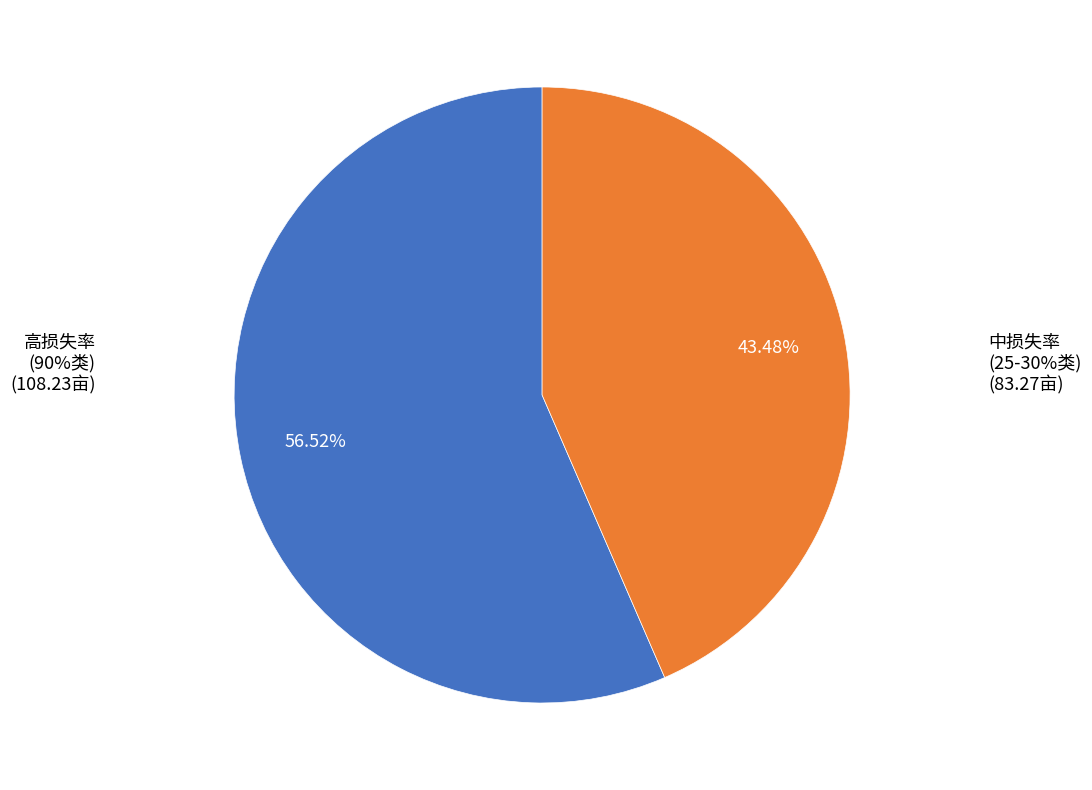

Is there any slice that represents more than half of the pie?

Yes